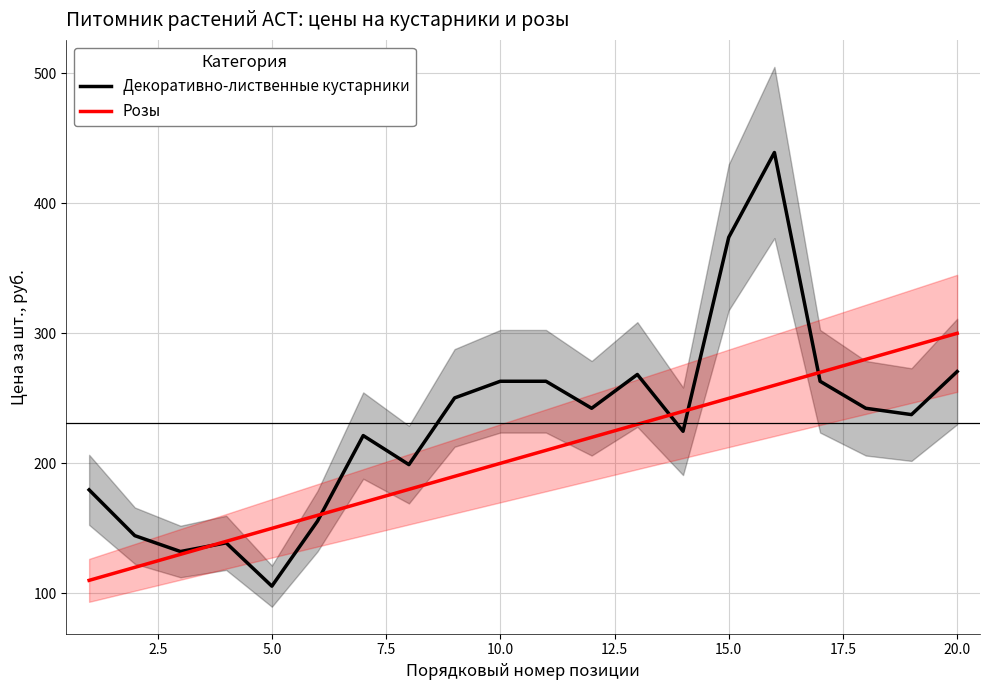

What is the lowest value of the Розы series?

110.0